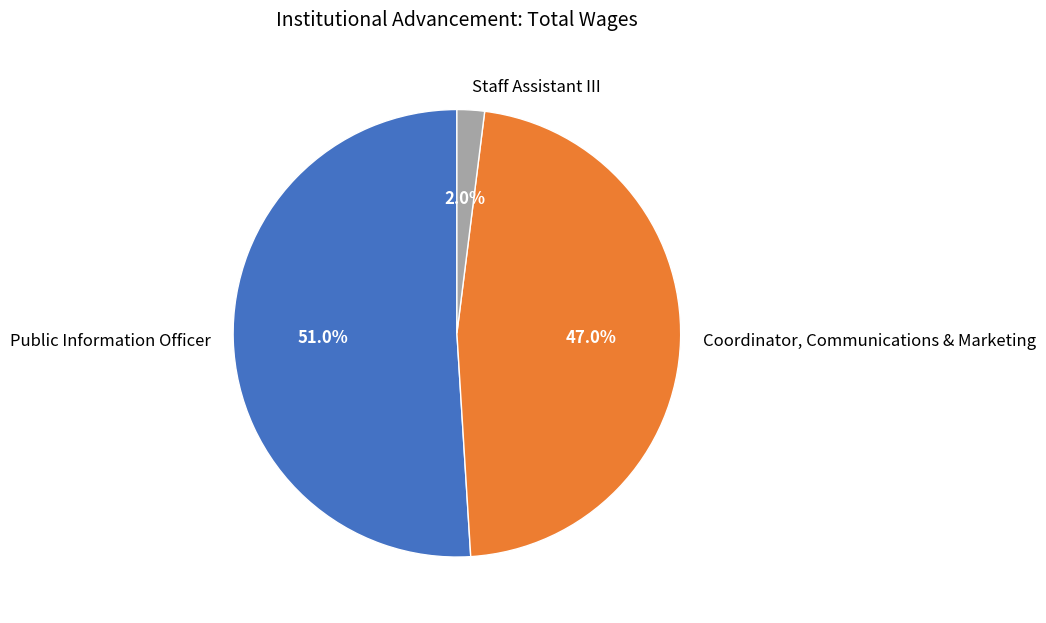

What percentage is the Coordinator, Communications & Marketing slice, to the nearest percent?

47%